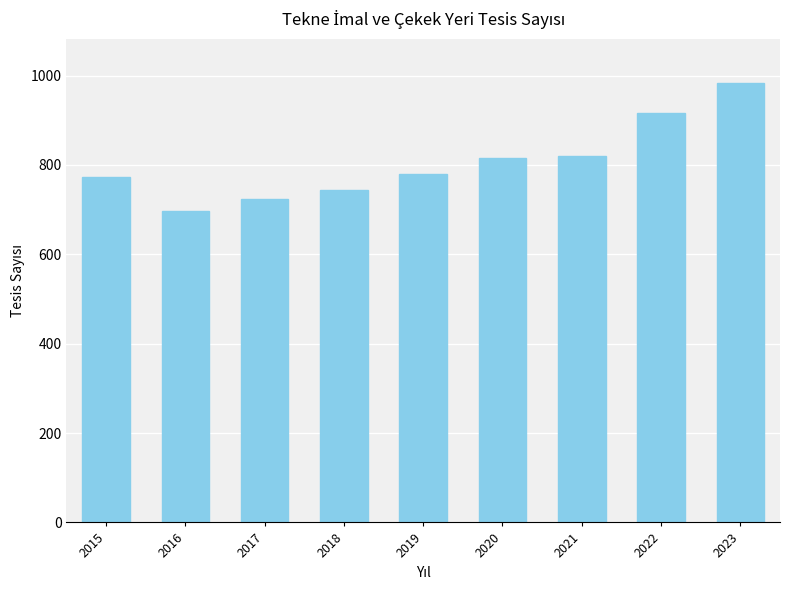

What is the value of the 1st bar from the left?

772